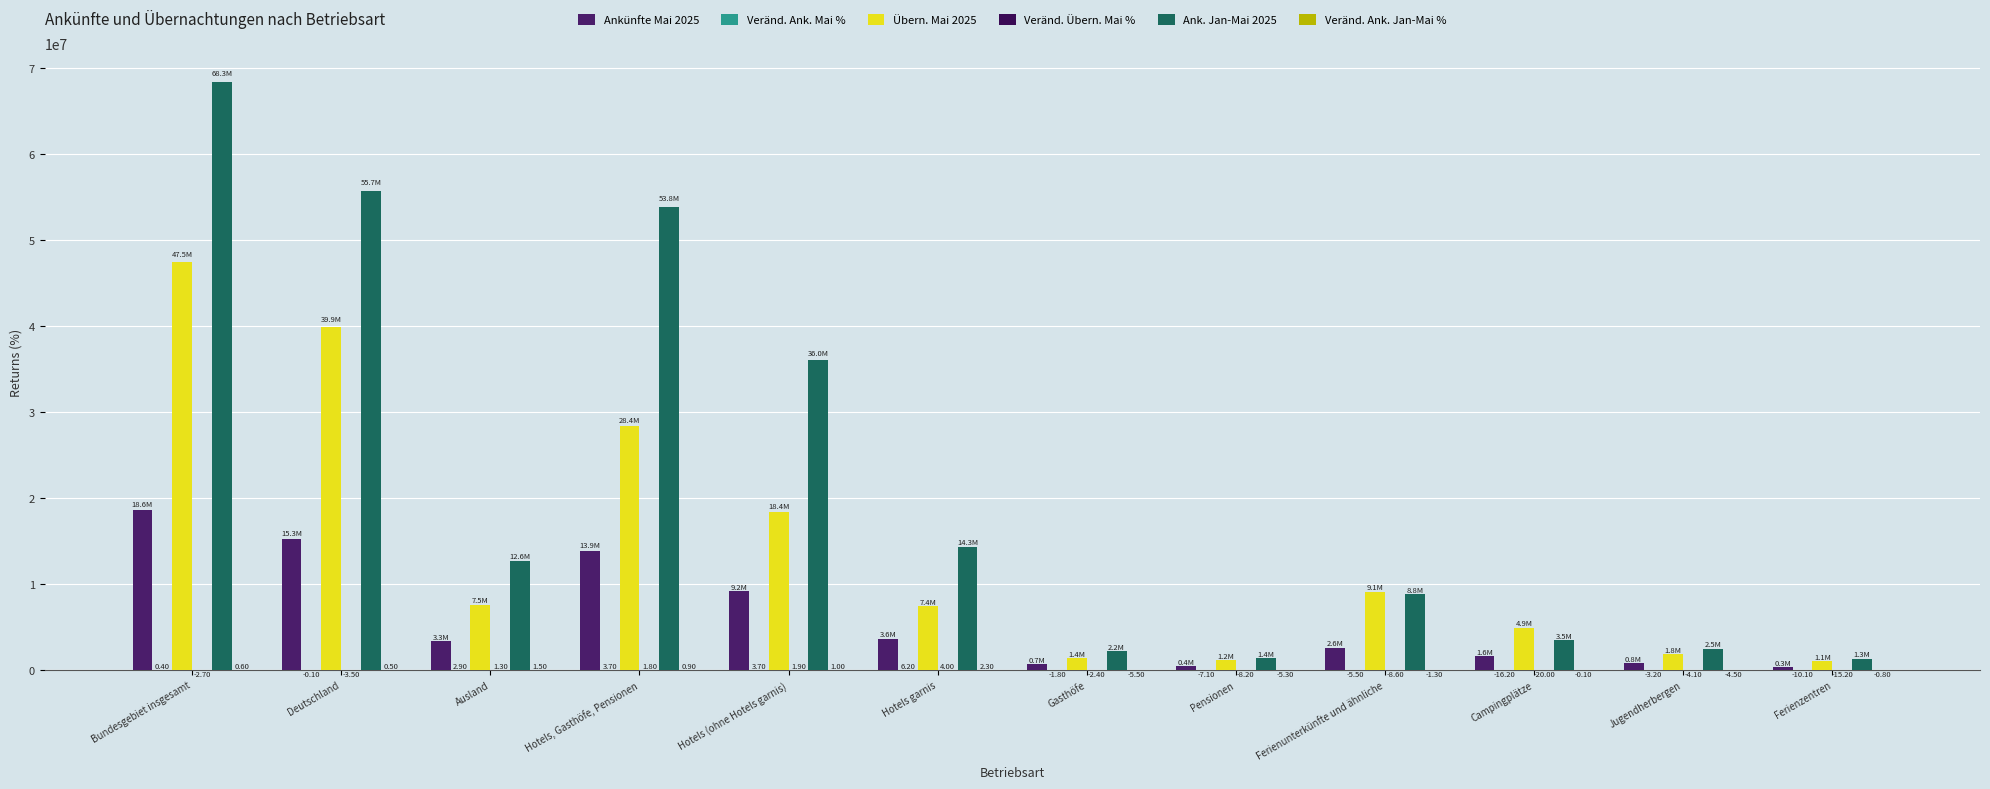

Reading left to right, extract all data points from this chart.

Ankünfte Mai 2025: Bundesgebiet insgesamt=18607164.0	Deutschland=15259986.0	Ausland=3347178.0	Hotels, Gasthöfe, Pensionen=13893370.0	Hotels (ohne Hotels garnis)=9151759.0	Hotels garnis=3645612.0	Gasthöfe=674834.0	Pensionen=421165.0	Ferienunterkünfte und ähnliche=2590291.0	Campingplätze=1641503.0	Jugendherbergen=777824.0	Ferienzentren=308216.0
Veränd. Ank. Mai %: Bundesgebiet insgesamt=0.4	Deutschland=-0.1	Ausland=2.9	Hotels, Gasthöfe, Pensionen=3.7	Hotels (ohne Hotels garnis)=3.7	Hotels garnis=6.2	Gasthöfe=-1.8	Pensionen=-7.1	Ferienunterkünfte und ähnliche=-5.5	Campingplätze=-16.2	Jugendherbergen=-3.2	Ferienzentren=-10.1
Übern. Mai 2025: Bundesgebiet insgesamt=47456844.0	Deutschland=39907364.0	Ausland=7549480.0	Hotels, Gasthöfe, Pensionen=28363923.0	Hotels (ohne Hotels garnis)=18404941.0	Hotels garnis=7407552.0	Gasthöfe=1397632.0	Pensionen=1153798.0	Ferienunterkünfte und ähnliche=9095798.0	Campingplätze=4924121.0	Jugendherbergen=1836698.0	Ferienzentren=1050821.0
Veränd. Übern. Mai %: Bundesgebiet insgesamt=-2.7	Deutschland=-3.5	Ausland=1.3	Hotels, Gasthöfe, Pensionen=1.8	Hotels (ohne Hotels garnis)=1.9	Hotels garnis=4.0	Gasthöfe=-2.4	Pensionen=-8.2	Ferienunterkünfte und ähnliche=-8.6	Campingplätze=-20.0	Jugendherbergen=-4.1	Ferienzentren=-15.2
Ank. Jan-Mai 2025: Bundesgebiet insgesamt=68286813.0	Deutschland=55652087.0	Ausland=12634726.0	Hotels, Gasthöfe, Pensionen=53801640.0	Hotels (ohne Hotels garnis)=35975672.0	Hotels garnis=14268938.0	Gasthöfe=2174648.0	Pensionen=1382382.0	Ferienunterkünfte und ähnliche=8806528.0	Campingplätze=3500742.0	Jugendherbergen=2500126.0	Ferienzentren=1339633.0
Veränd. Ank. Jan-Mai %: Bundesgebiet insgesamt=0.6	Deutschland=0.5	Ausland=1.5	Hotels, Gasthöfe, Pensionen=0.9	Hotels (ohne Hotels garnis)=1.0	Hotels garnis=2.3	Gasthöfe=-5.5	Pensionen=-5.3	Ferienunterkünfte und ähnliche=-1.3	Campingplätze=-0.1	Jugendherbergen=-4.5	Ferienzentren=-0.8